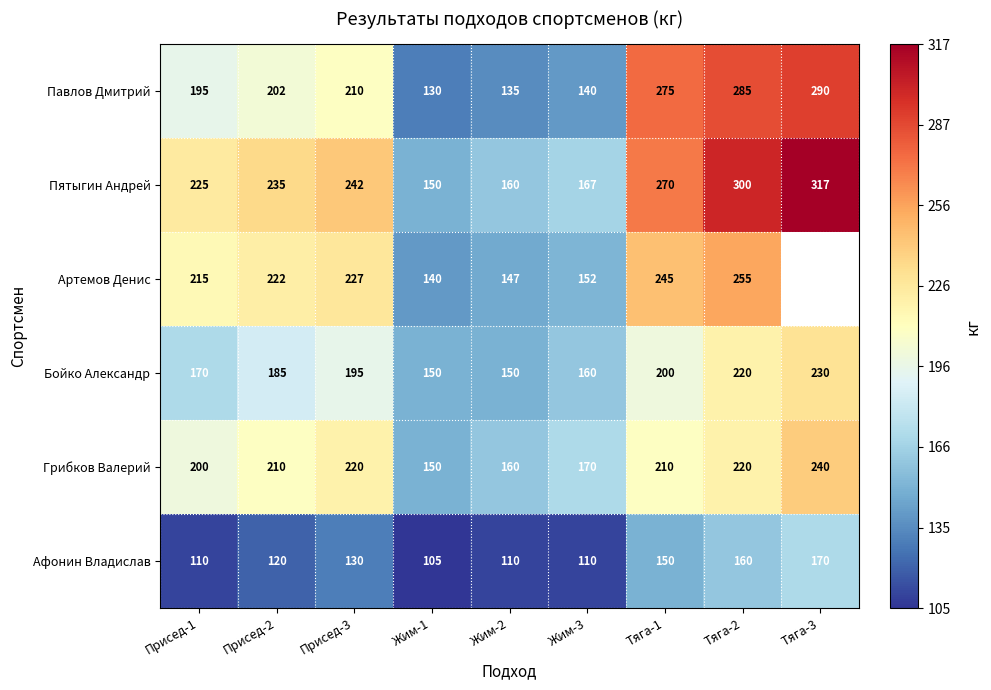

Between Присед-3 and Тяга-2, which series saw the biggest shift?

Павлов Дмитрий